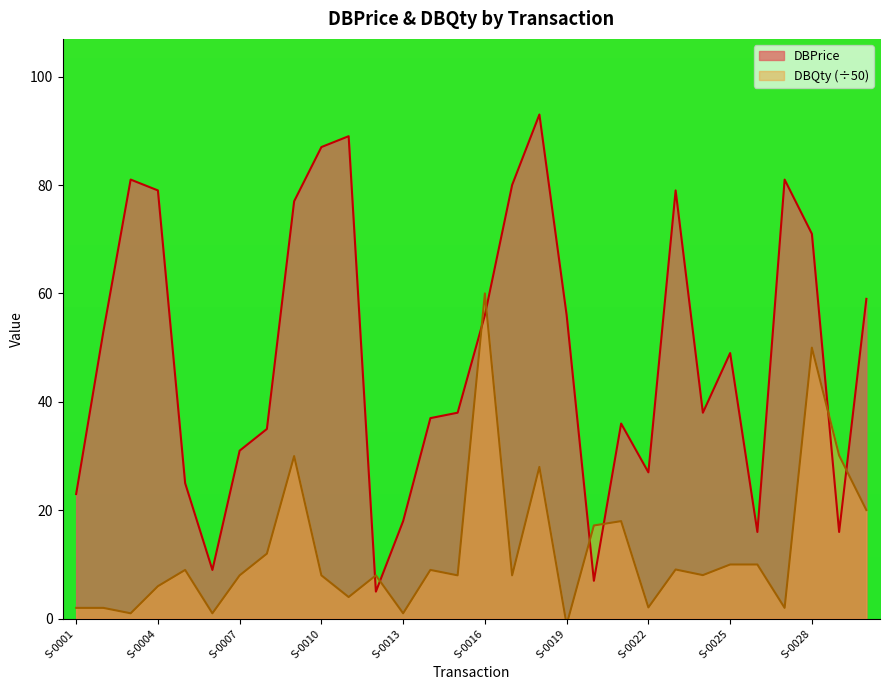

What is the maximum value for DBPrice?

93